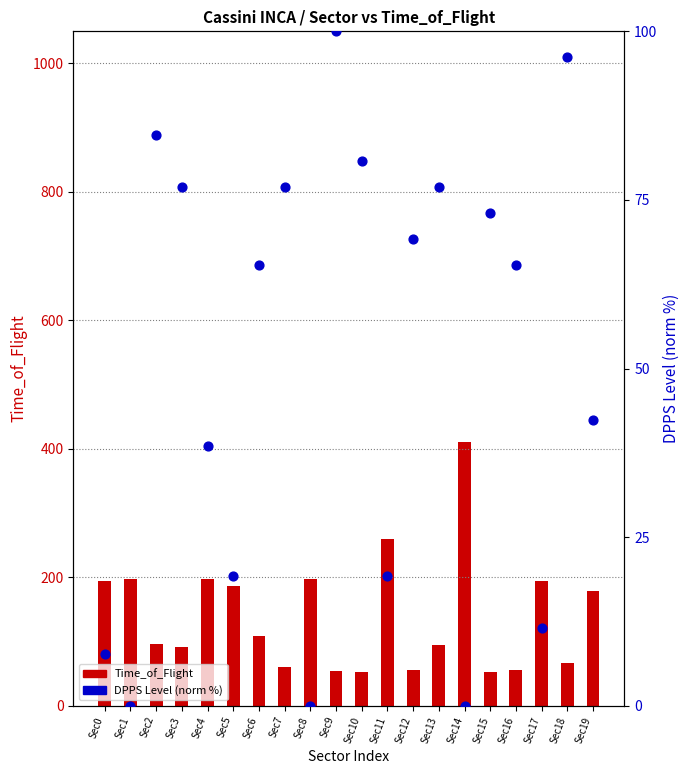

Is the value of DPPS_Level (norm %) at Sec9 greater than the value of Time_of_Flight at Sec15?

Yes